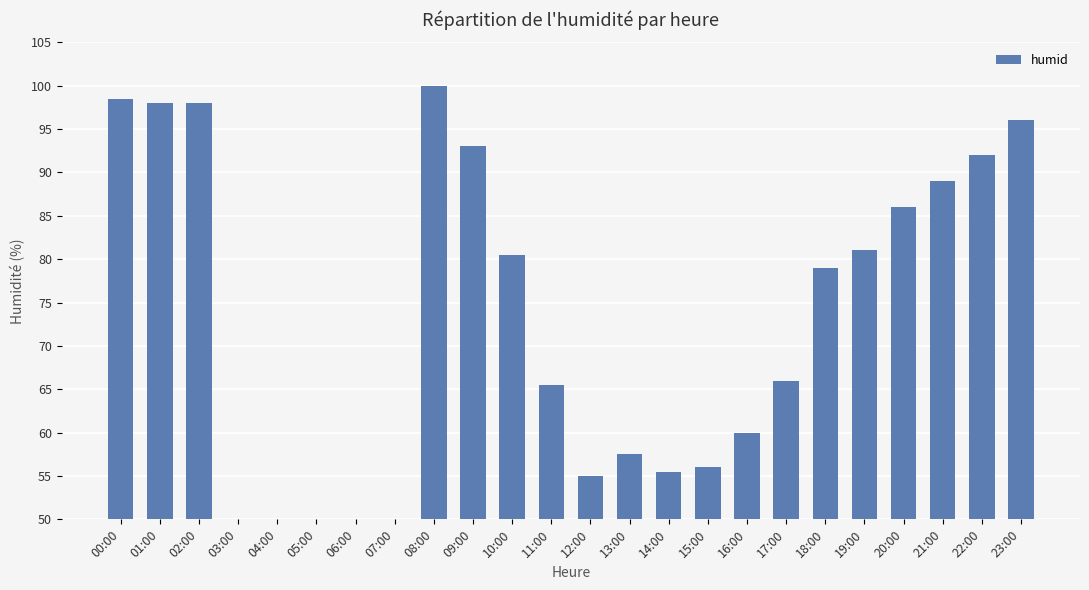

Approximately how many times larger is the value at 11:00 compared to 16:00?

1.1